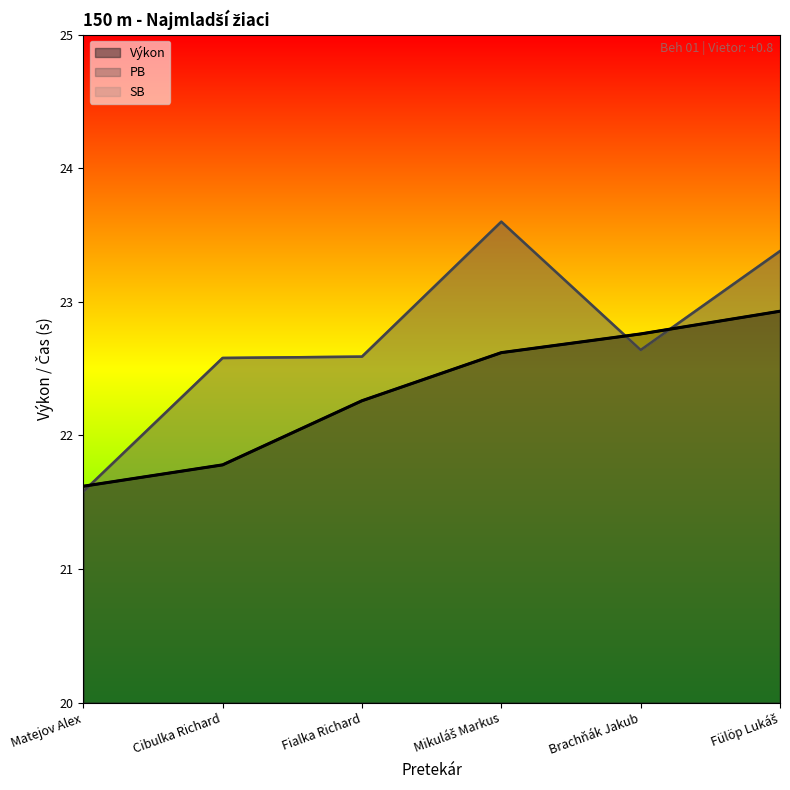

Is it true that PB equals 21.6 at Matejov Alex?

True